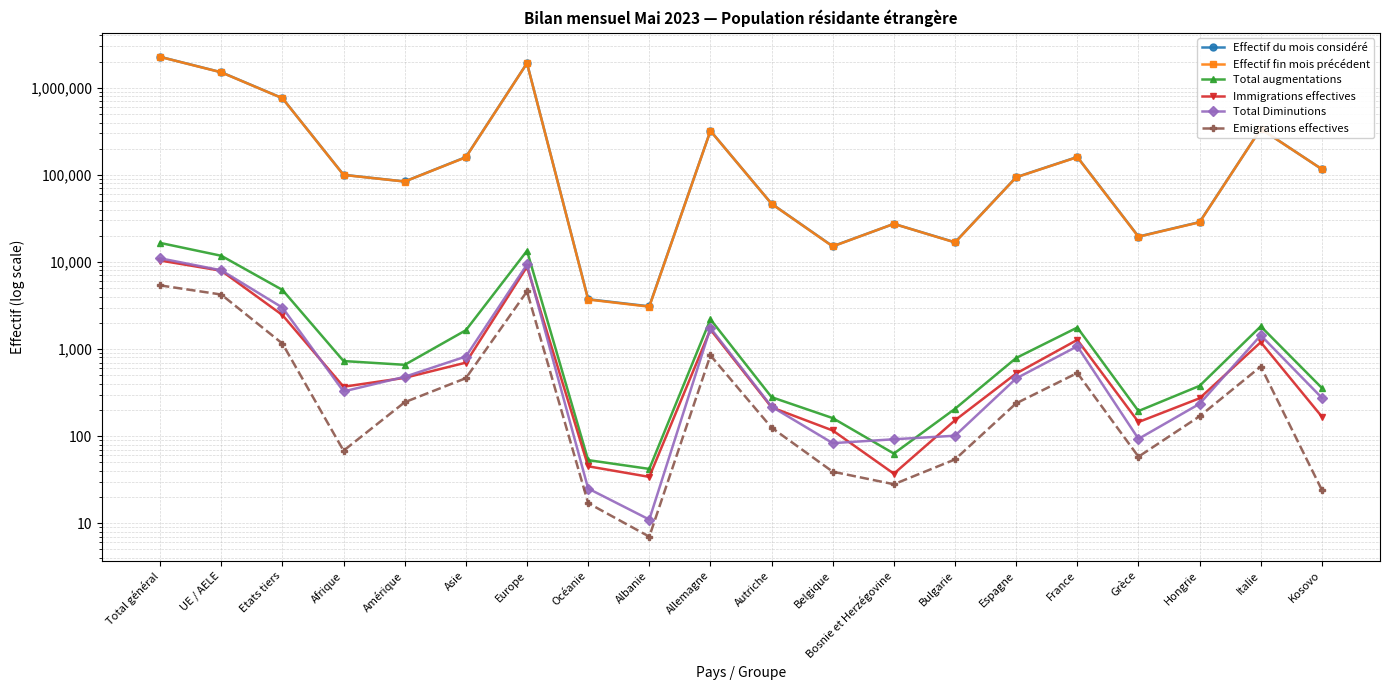

In Emigrations effectives, how many points are lower than both neighbors (excluding endpoints)?

4